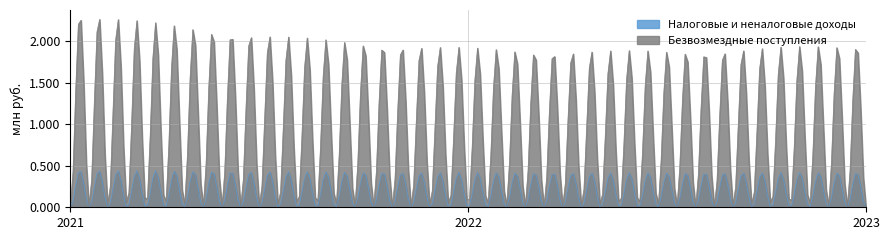

Does the chart display data point markers on the line(s)?

No